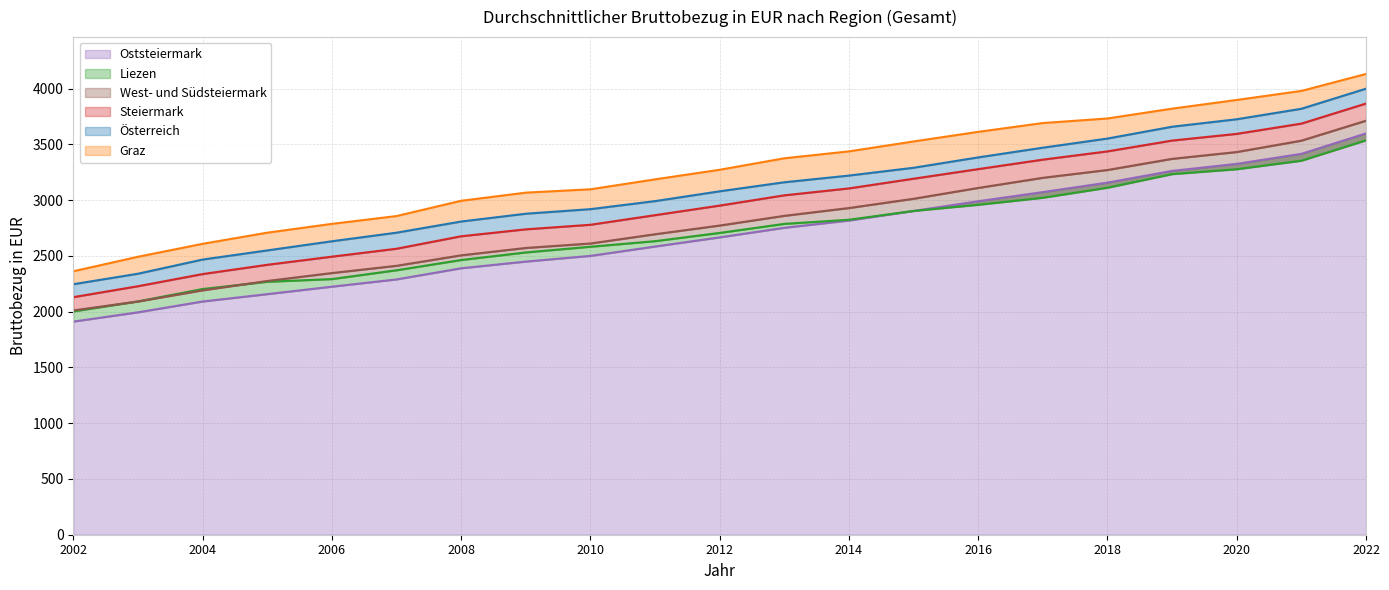

Does the chart have visible grid lines?

Yes